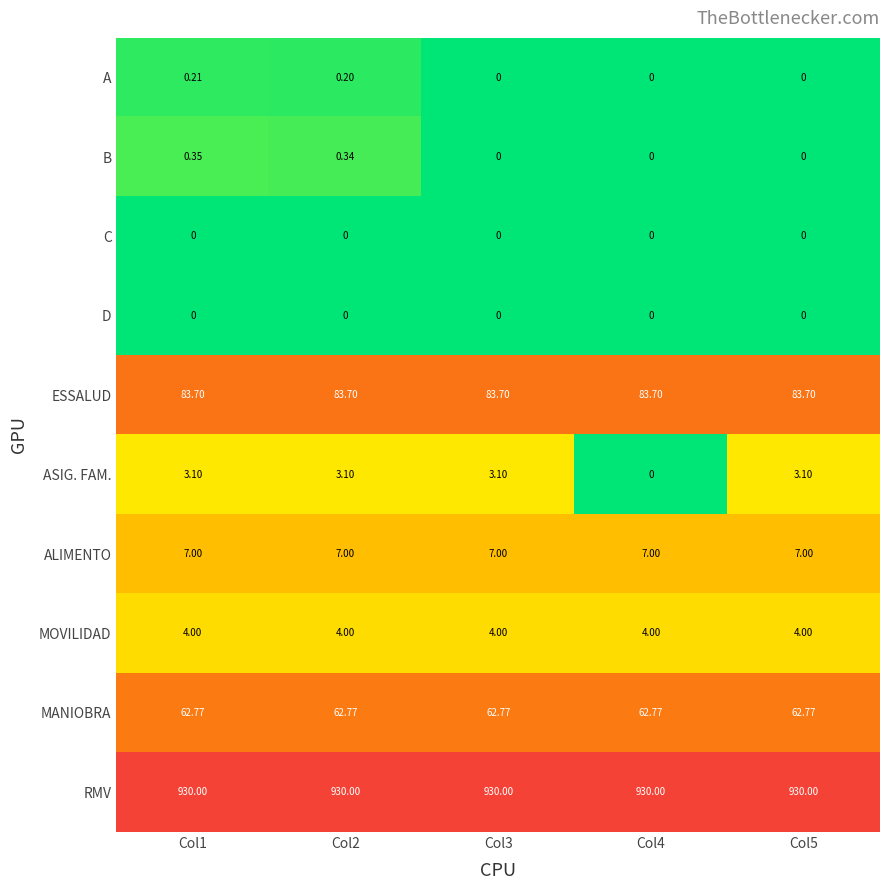

Which series has the largest total across all categories?

RMV